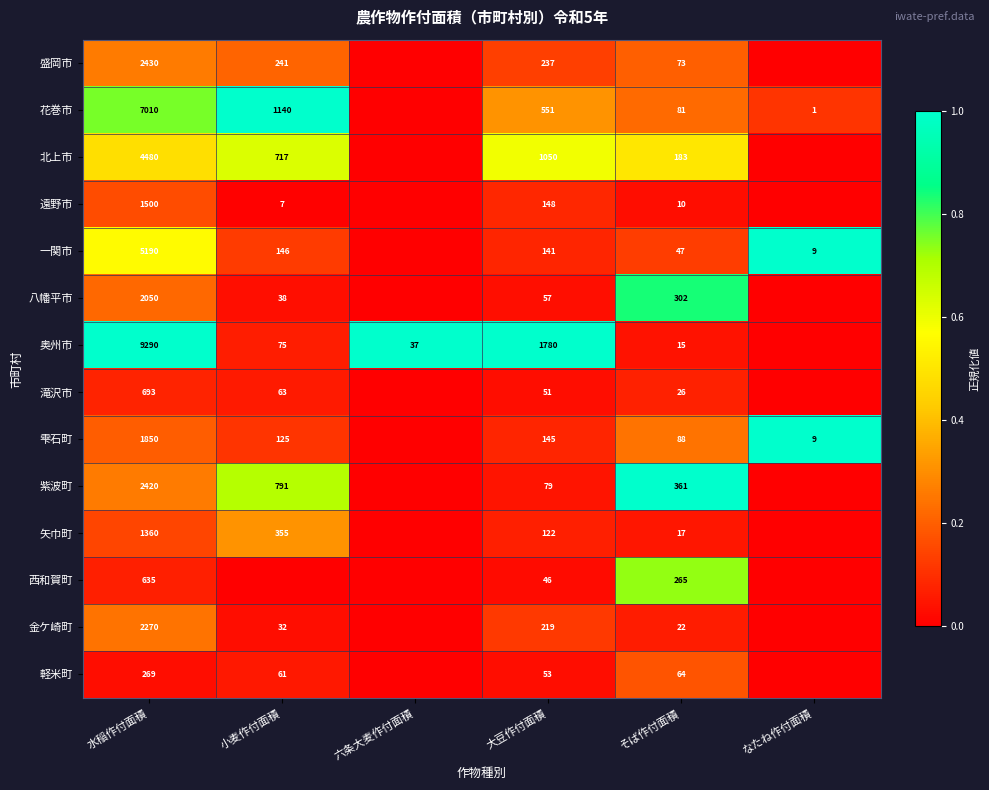

The value of 西和賀町 at 大豆作付面積 is 65. True or false?

False